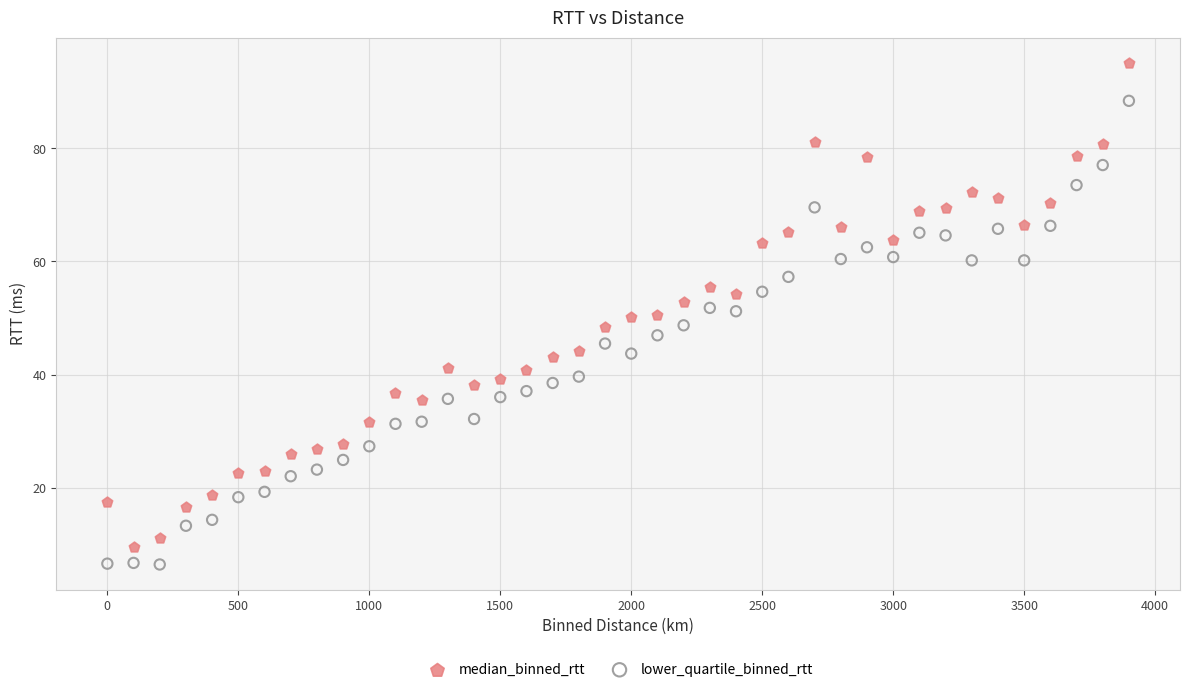

What are all the series names shown in the legend?

median_binned_rtt, lower_quartile_binned_rtt